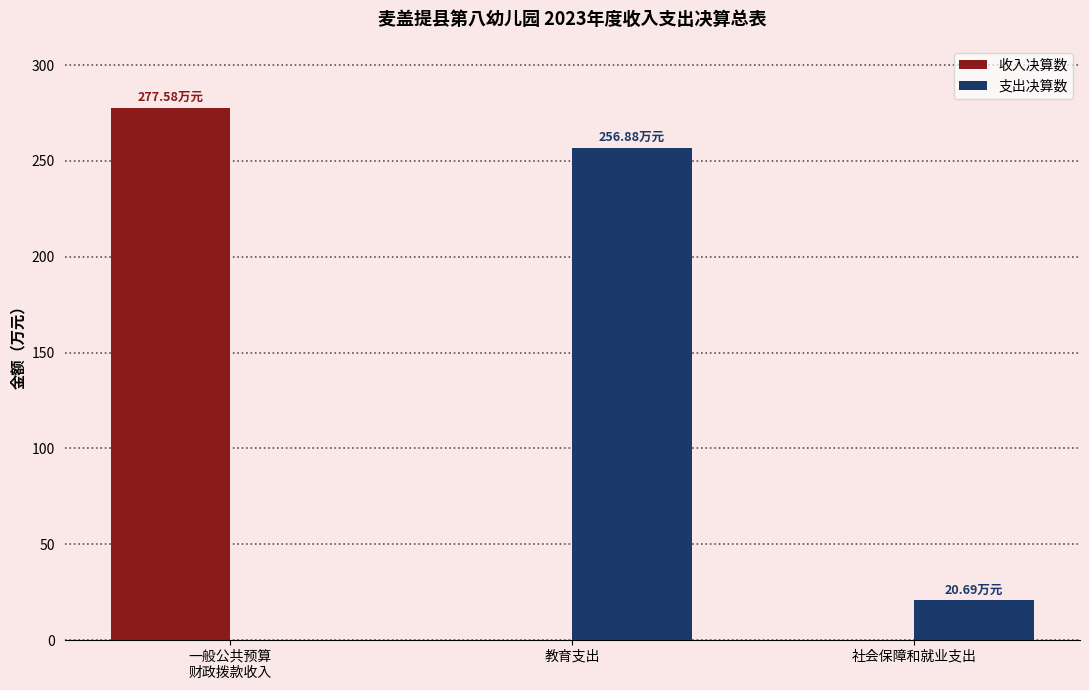

The 支出决算数 series shows 365.0 at 教育支出. True or false?

False